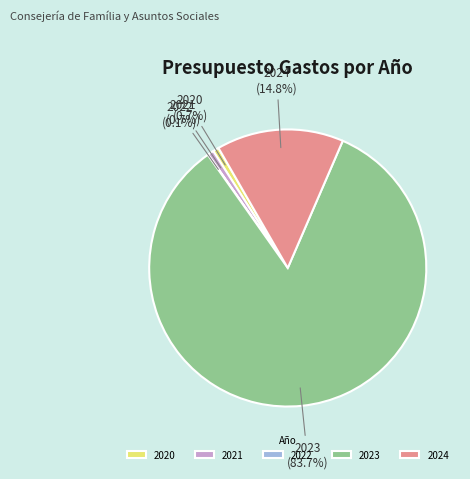

Which slice is the largest?

2023